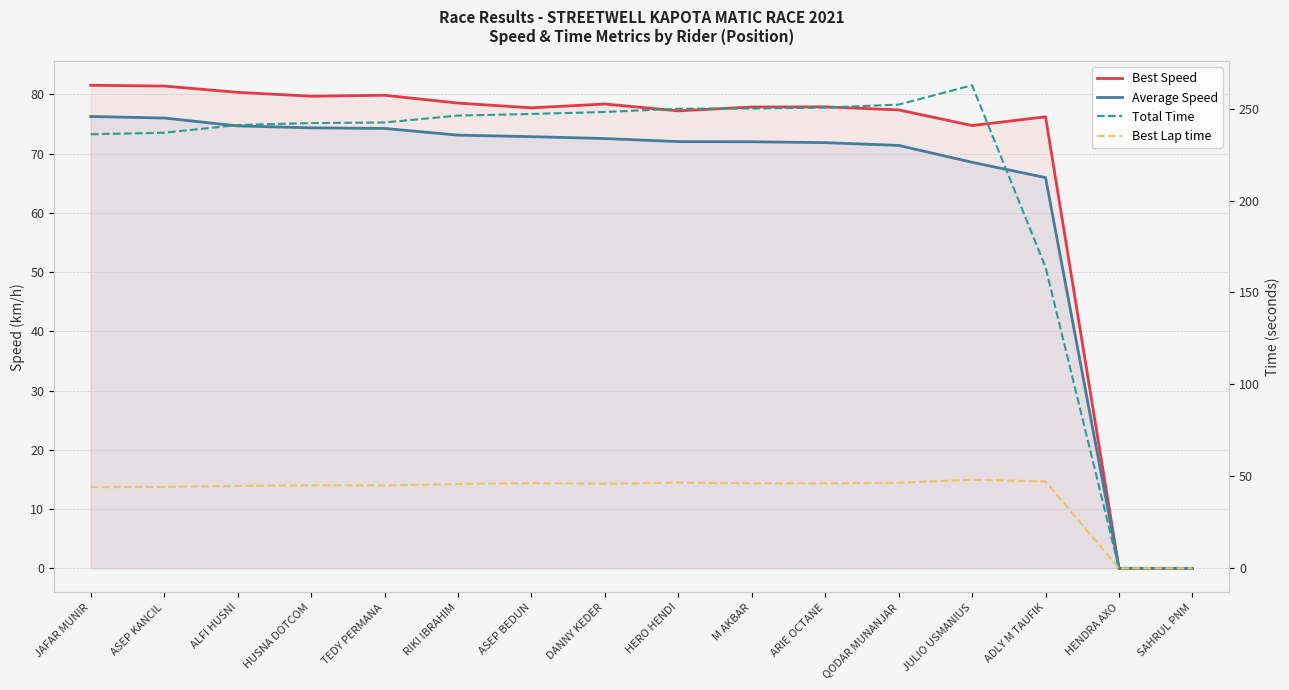

Which has a higher value, SAHRUL PNM or QODAR MUNANJAR?

QODAR MUNANJAR